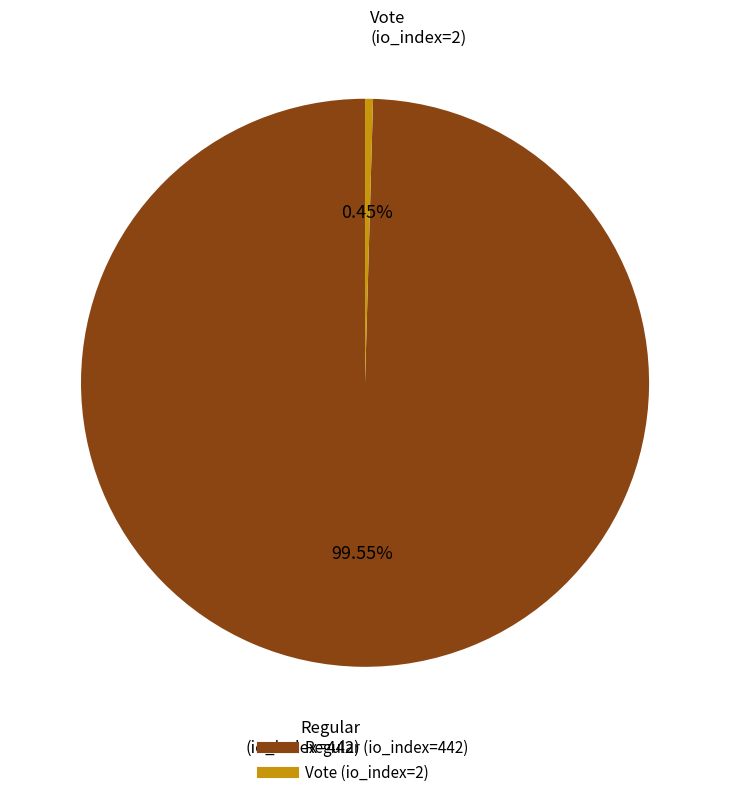

What is the smallest slice in the pie chart?

Vote (io_index=2)